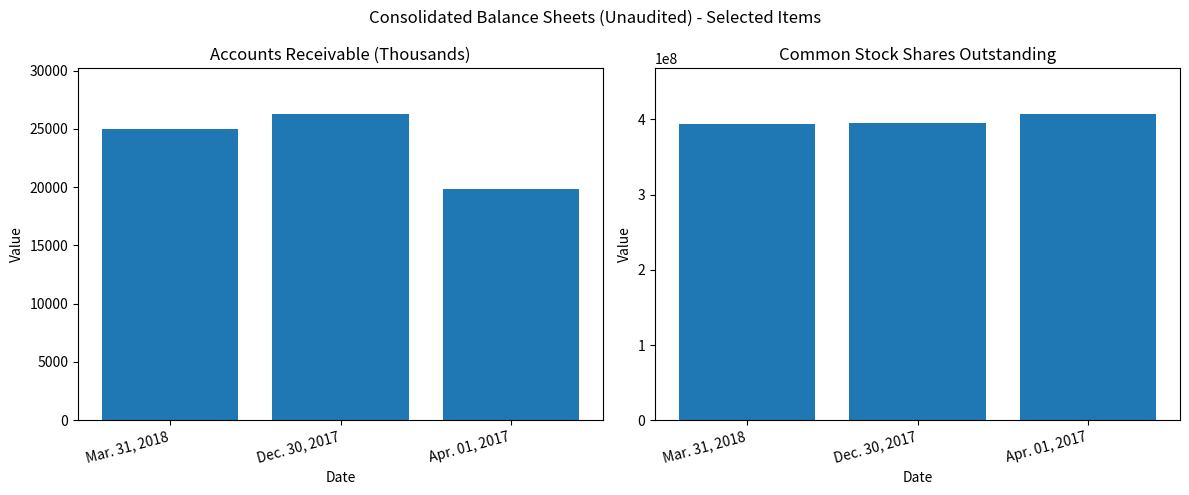

At which label is Common Stock Shares Outstanding closest to 400638679?

Dec. 30, 2017